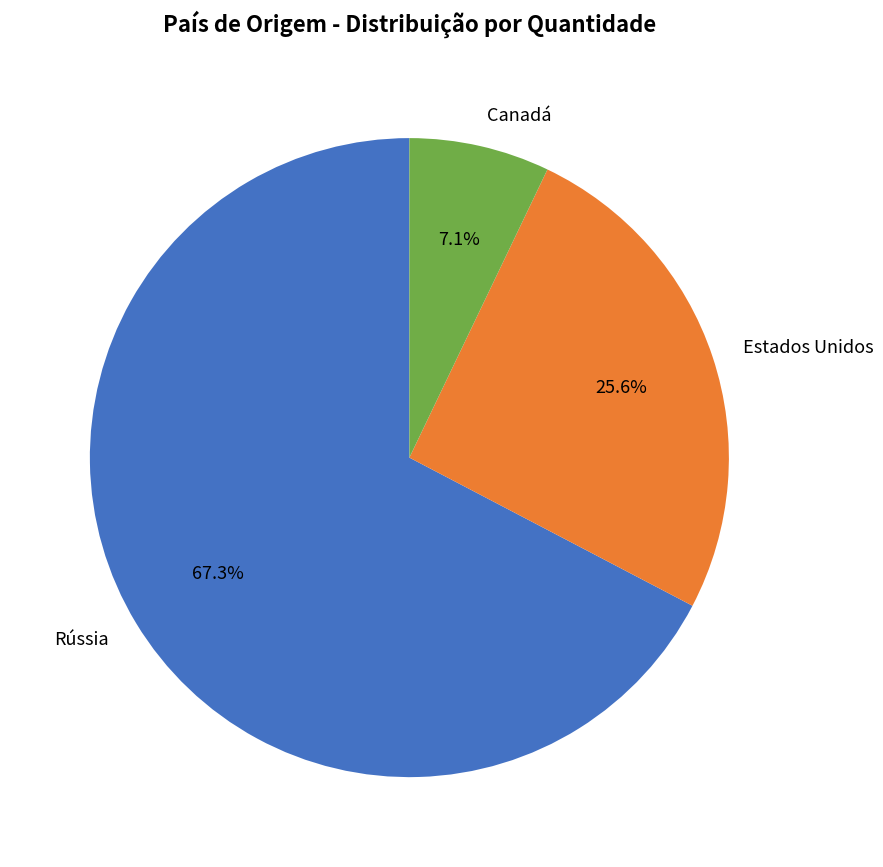

What portion of the pie excludes Rússia?

32.7%